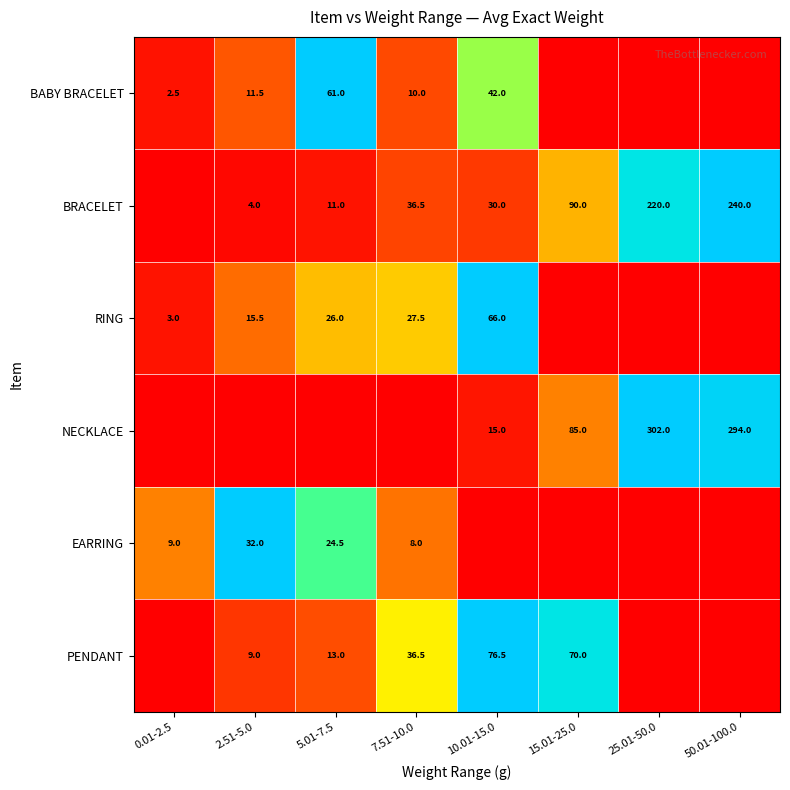

What is the difference between the PENDANT values at 5.01-7.5 and 2.51-5.0?

4.0